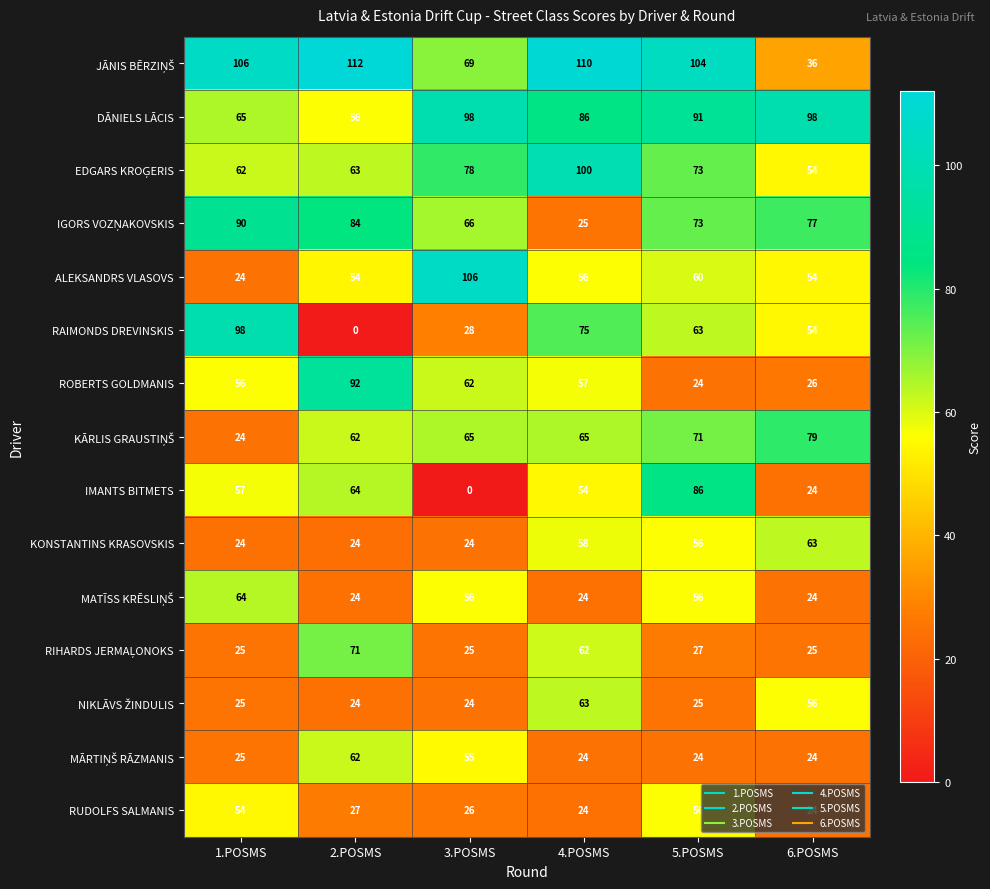

What is the difference between the second highest and minimum values in the KONSTANTINS KRASOVSKIS series?

34